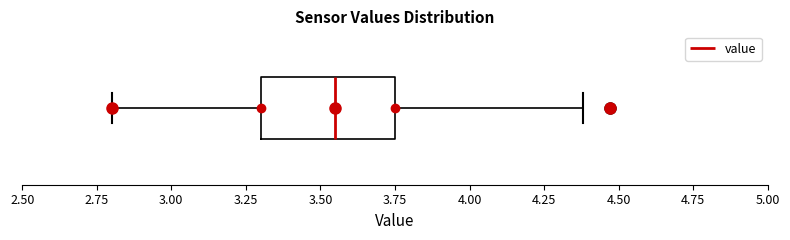

Where is the left edge of the box on the x-axis? The values are not printed on the chart, so give them approximately, as read against the axis.

3.30